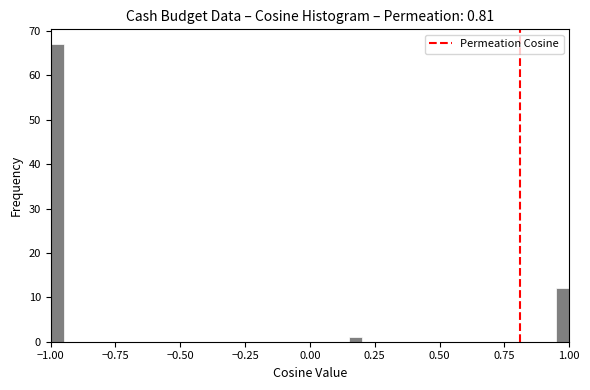

Read against the x-axis, roughly where is the centre of the tallest bar?

-0.95